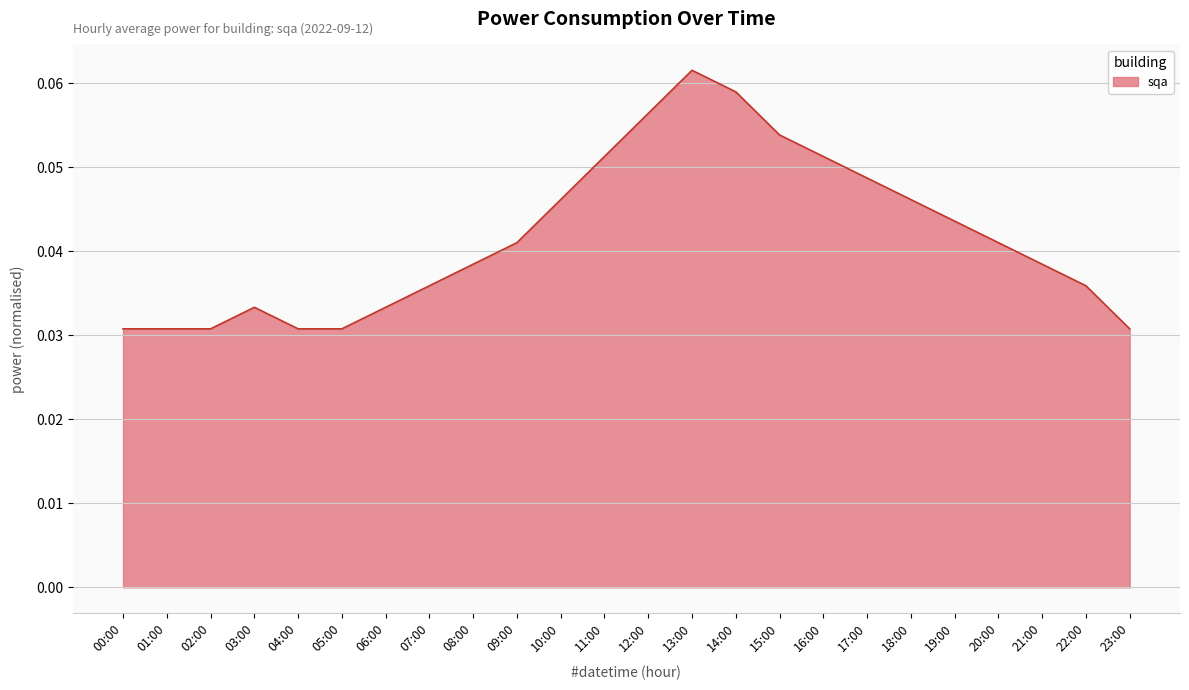

What position from the right is 21:00?

3